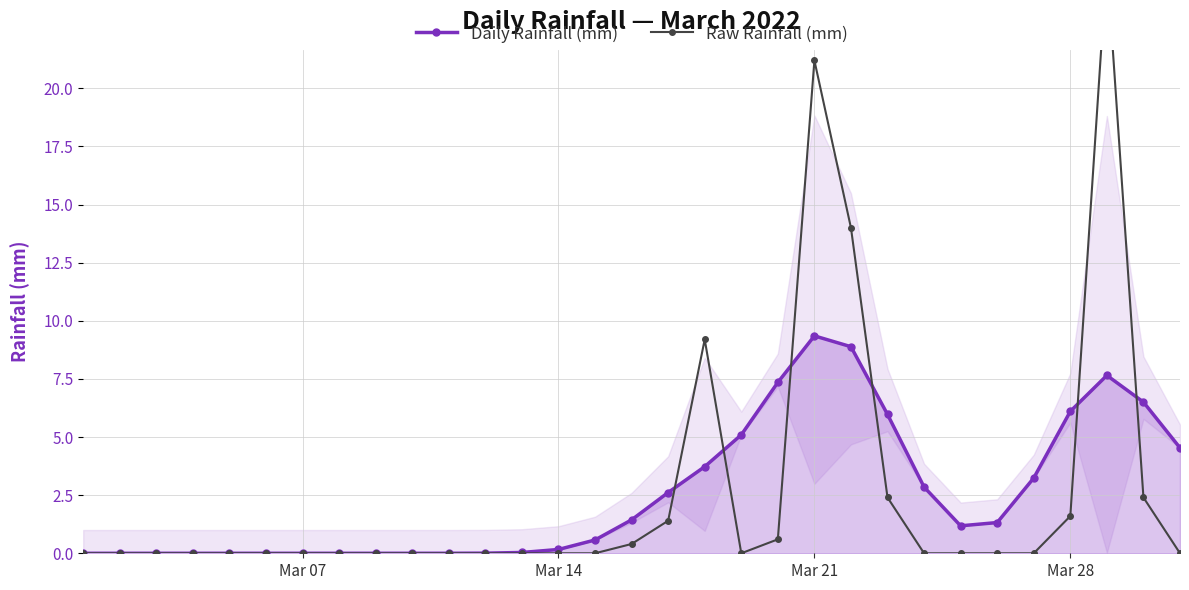

What is the highest value of the Daily Rainfall (mm) series?

9.4